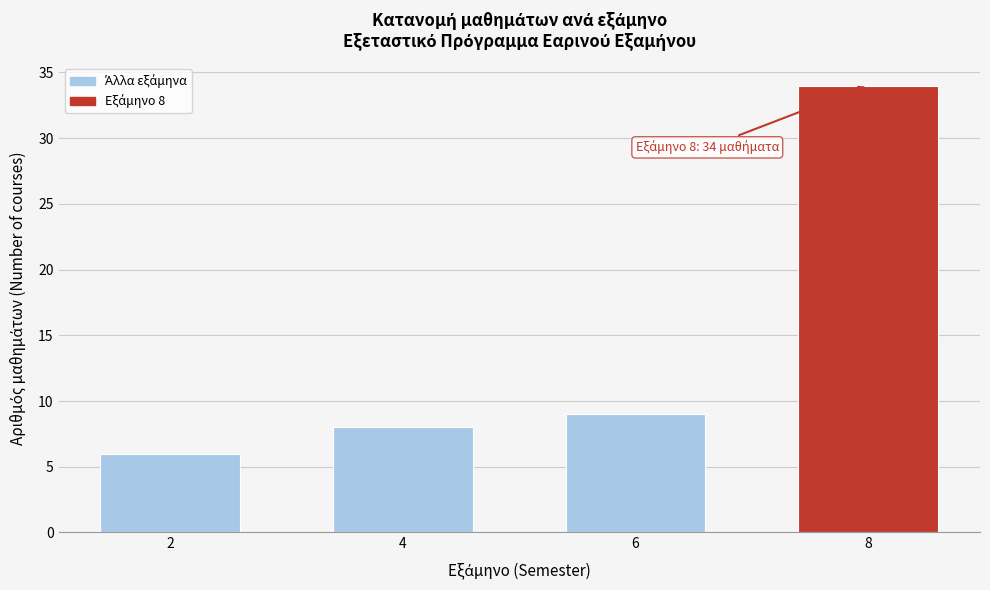

Reading left to right, what are all the values shown in this chart?

2=6	4=8	6=9	8=34